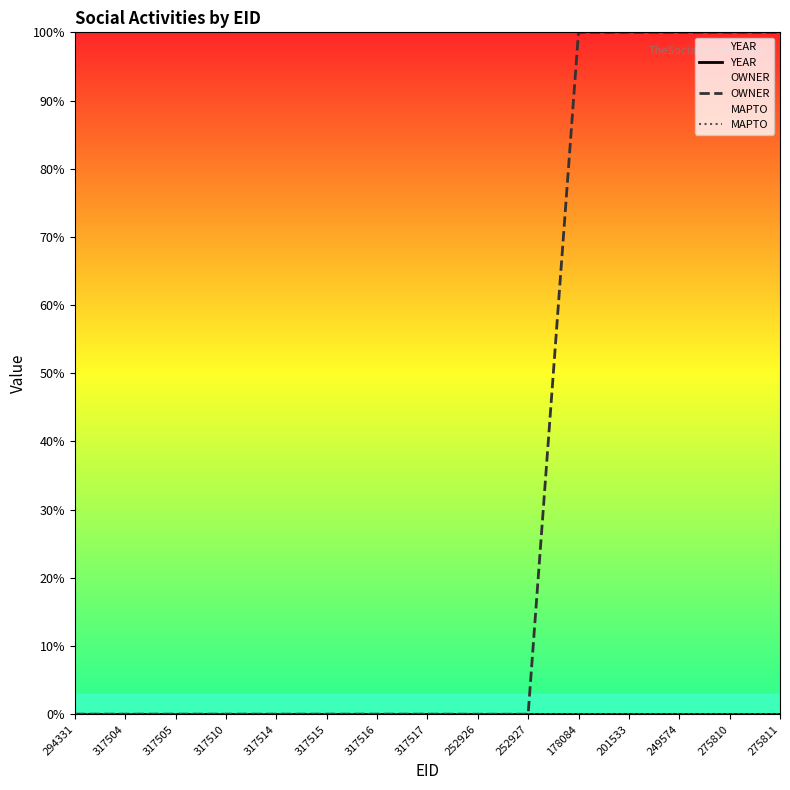

What is the sum of all OWNER values?

500.1